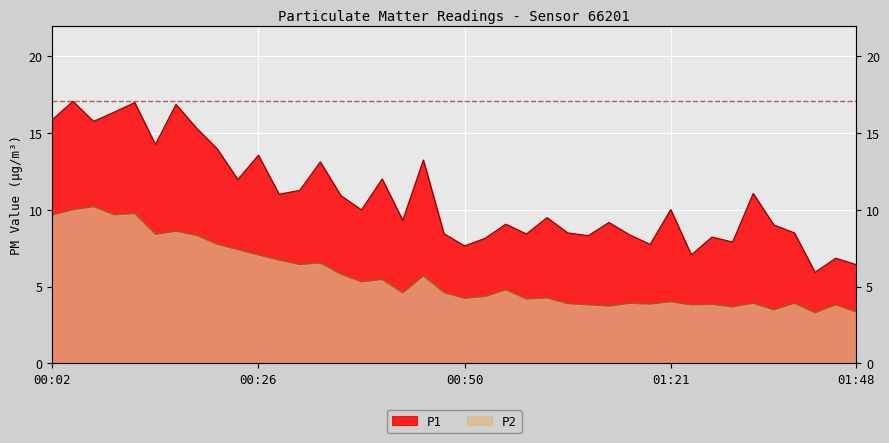

True or false: P1 has a value of 10.9 at 00:36.

True